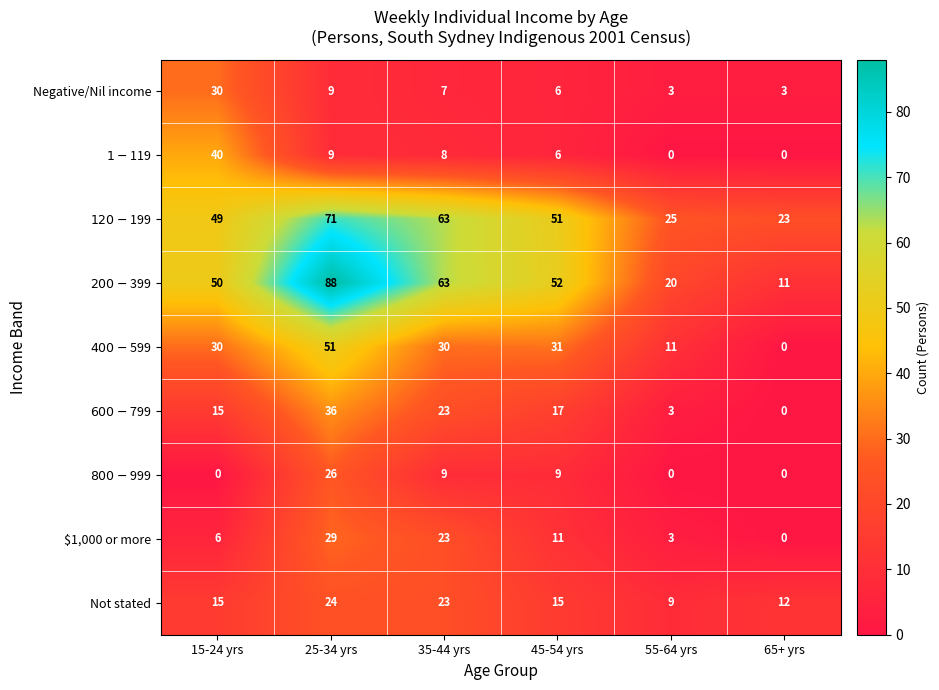

List the series in order of their peak value, lowest first.

Not stated, $800-$999, $1,000 or more, Negative/Nil income, $600-$799, $1-$119, $400-$599, $120-$199, $200-$399